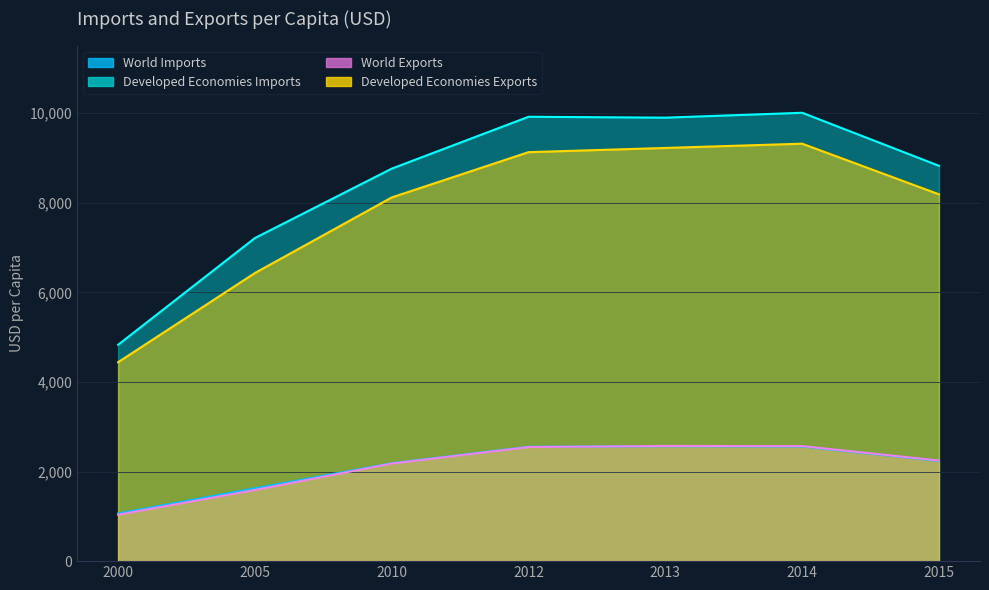

List the labels in order of Developed Economies Imports value, largest first.

2014, 2012, 2013, 2015, 2010, 2005, 2000